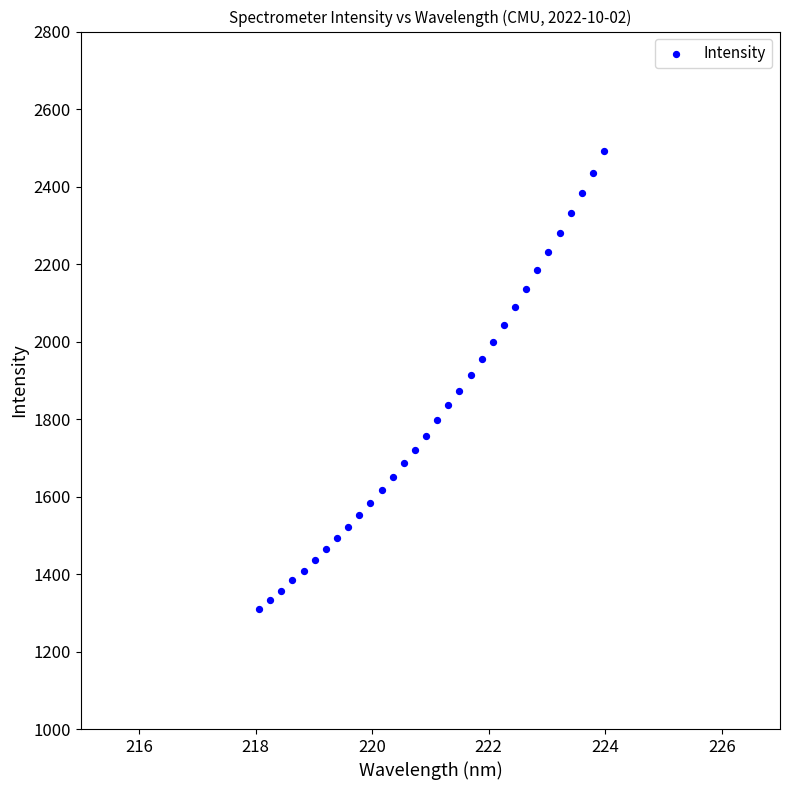

What is the range of X values (max minus min)?

5.9